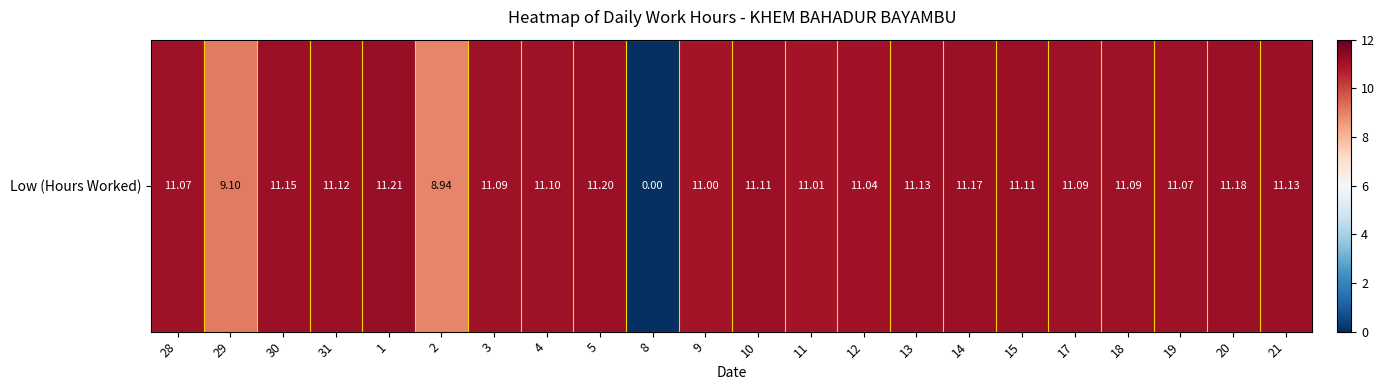

Which has a higher value, 1 or 17?

1